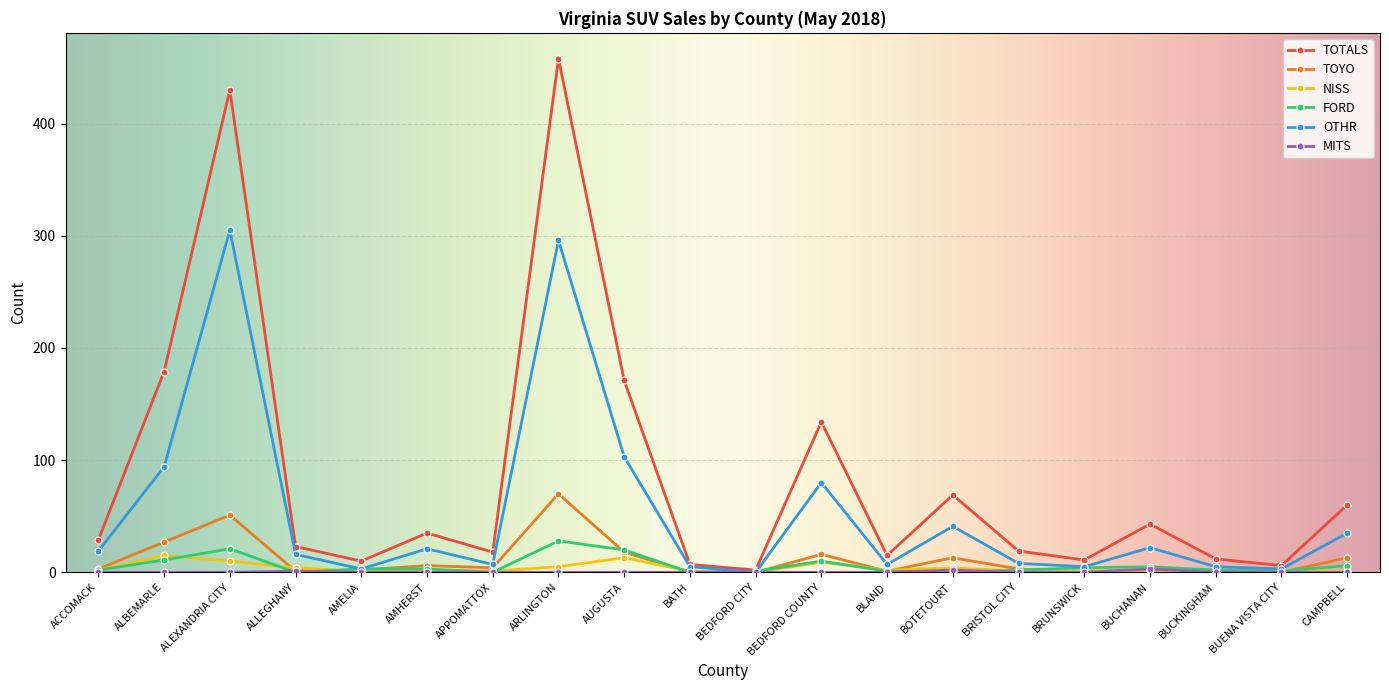

At which category does TOYO reach its first local peak?

ALEXANDRIA CITY